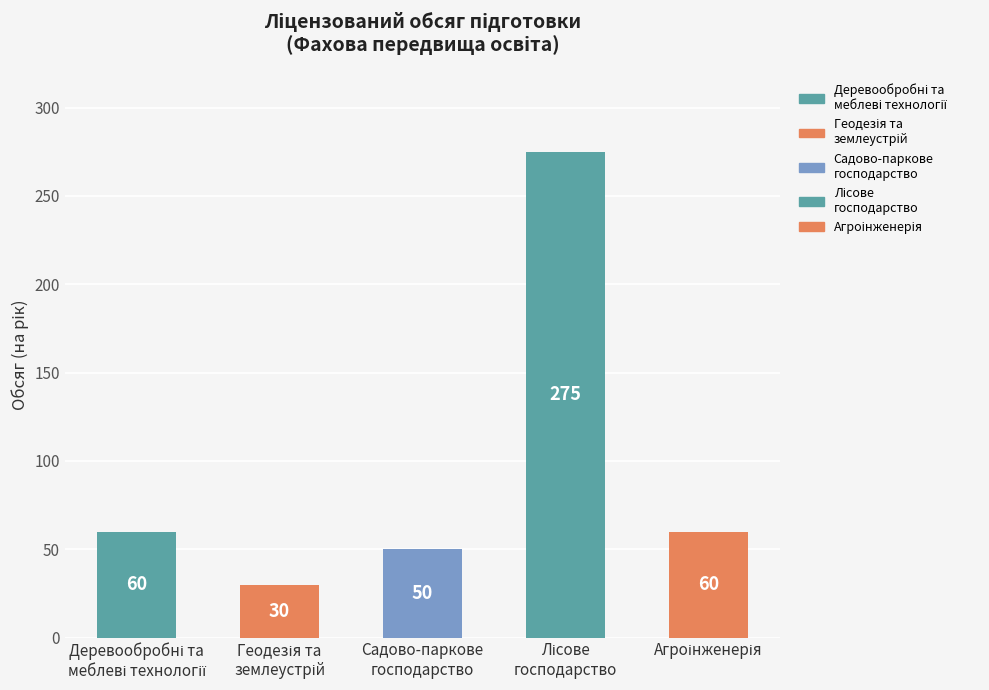

The chart shows a value of 60 at Деревообробні та
меблеві технології. True or false?

True